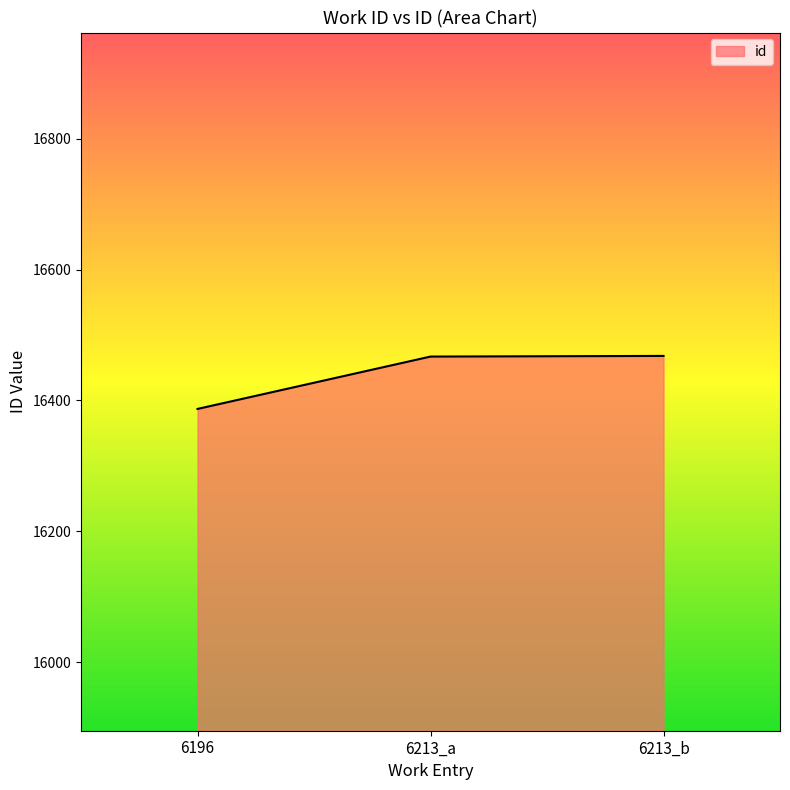

Approximately how many times larger is the value at 6196 compared to 6213_b?

1.0